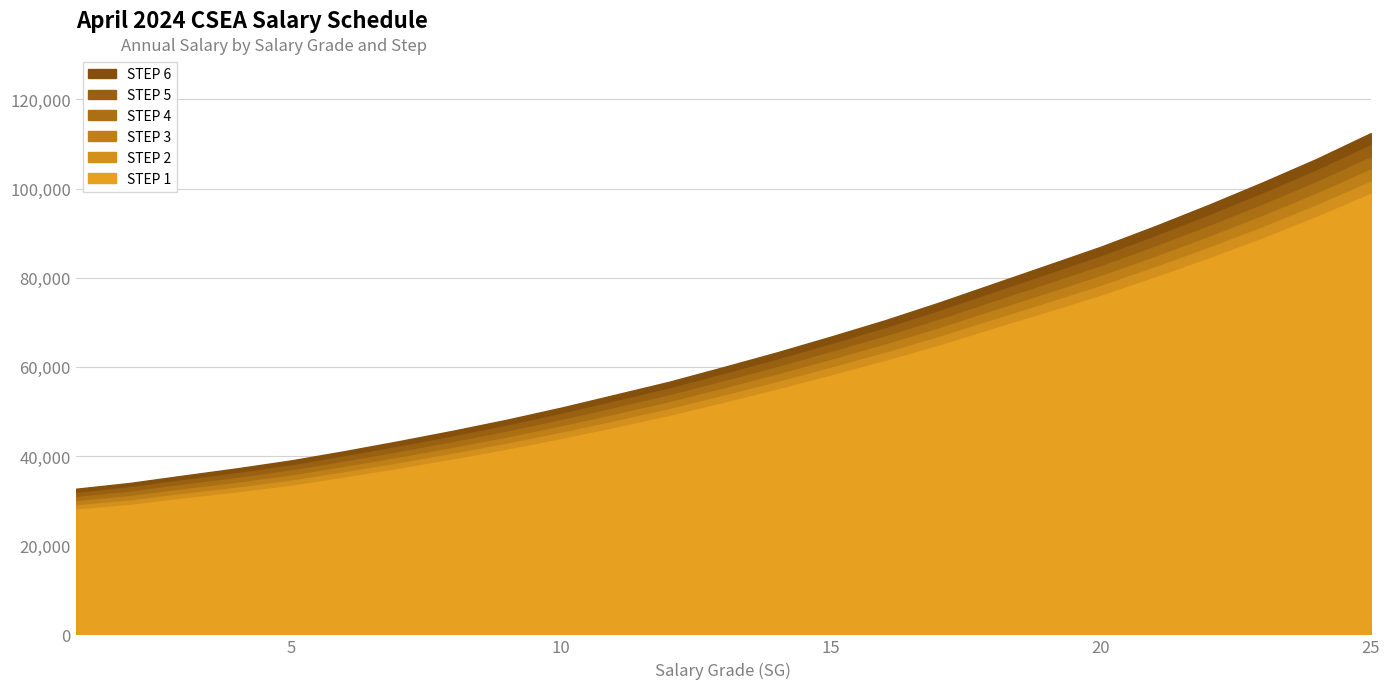

What is the value of the STEP 5 point at the 5th from the left?

37893